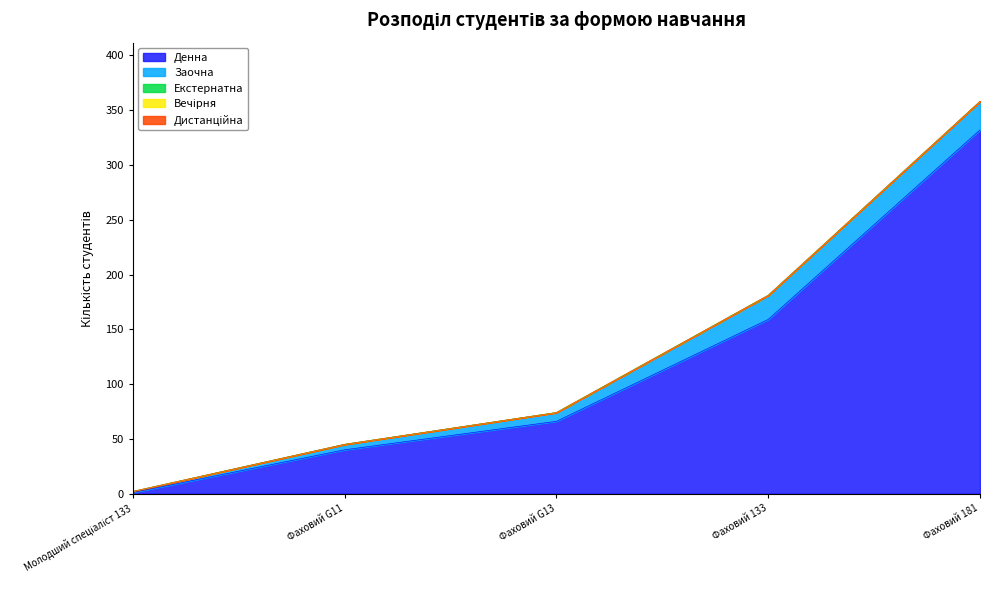

What is the label of the 2nd point from the left?

Фаховий G11